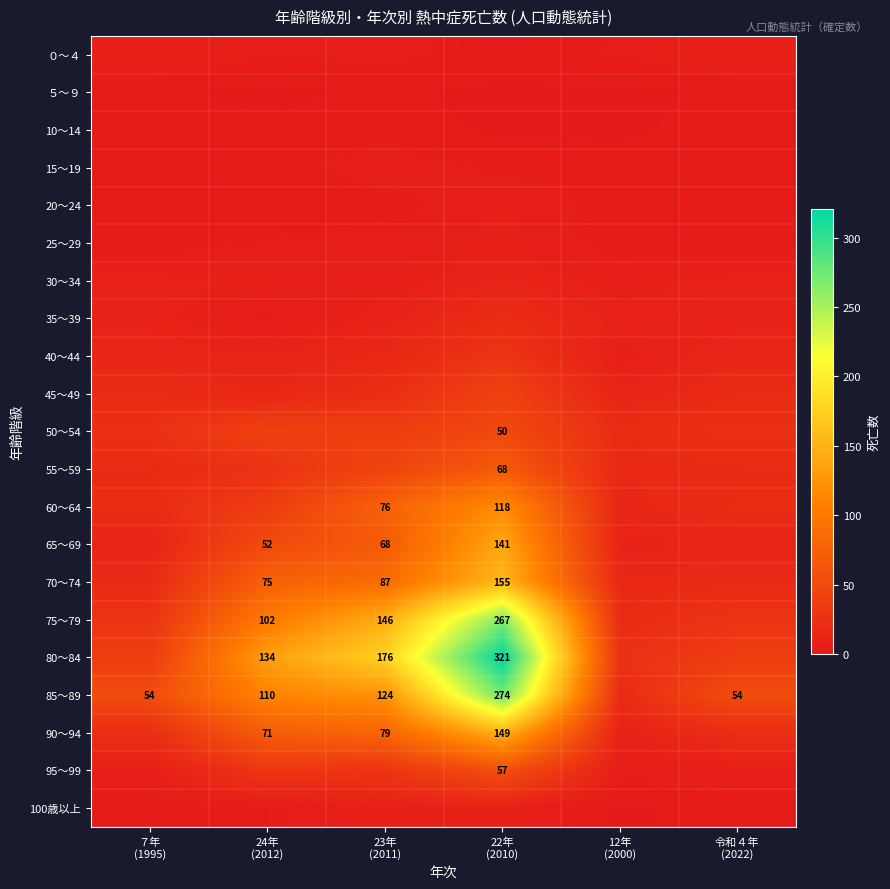

The 45～49 series shows 26 at 22年 (2010). True or false?

False